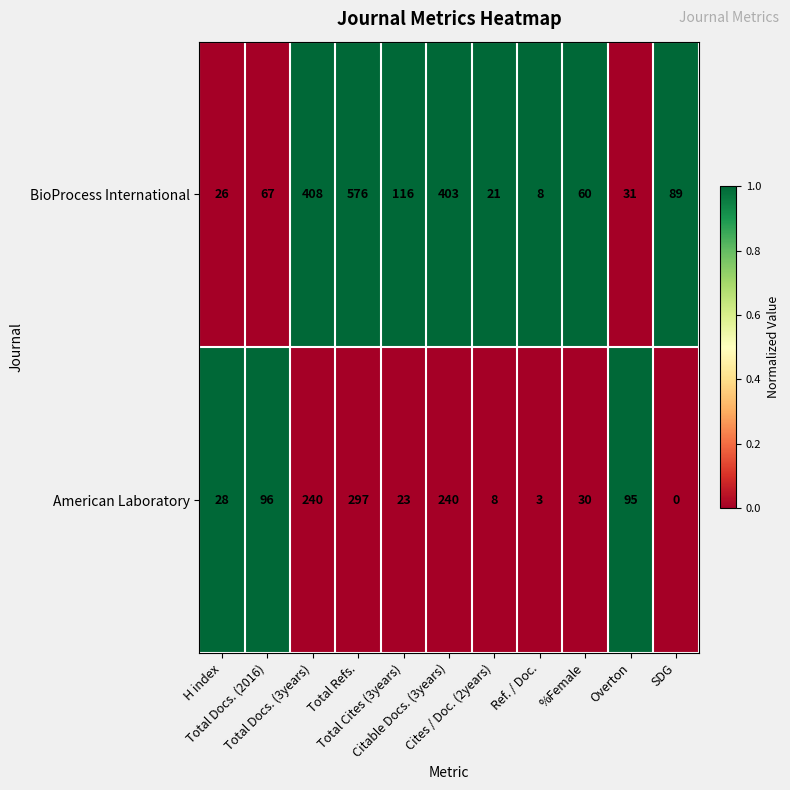

What is the difference between the second highest and second lowest values in the American Laboratory series?

237